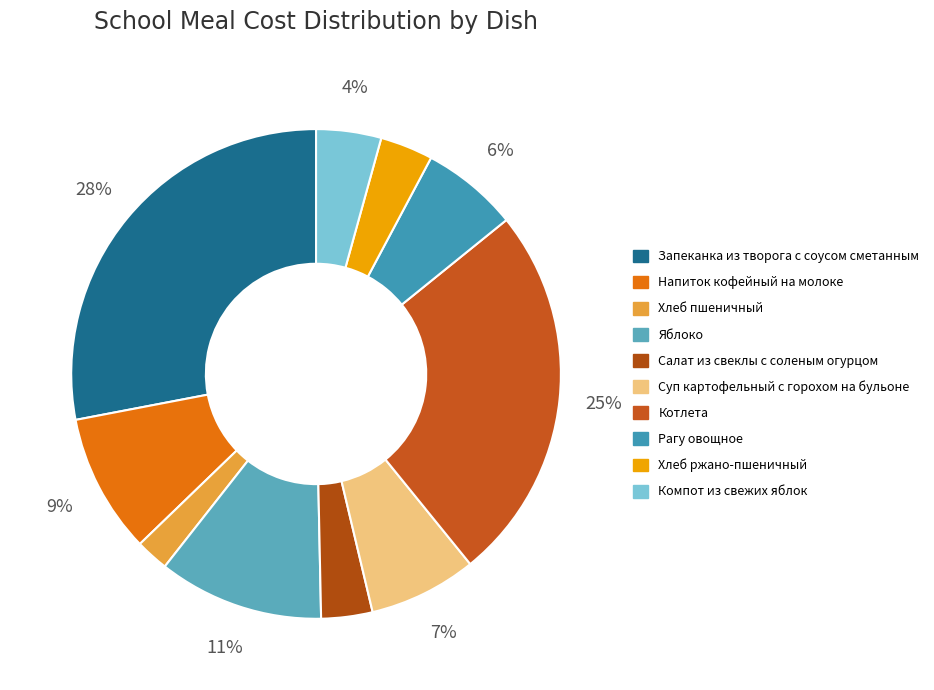

To the nearest percent, what is the difference between the largest and smallest slice percentages?

26%